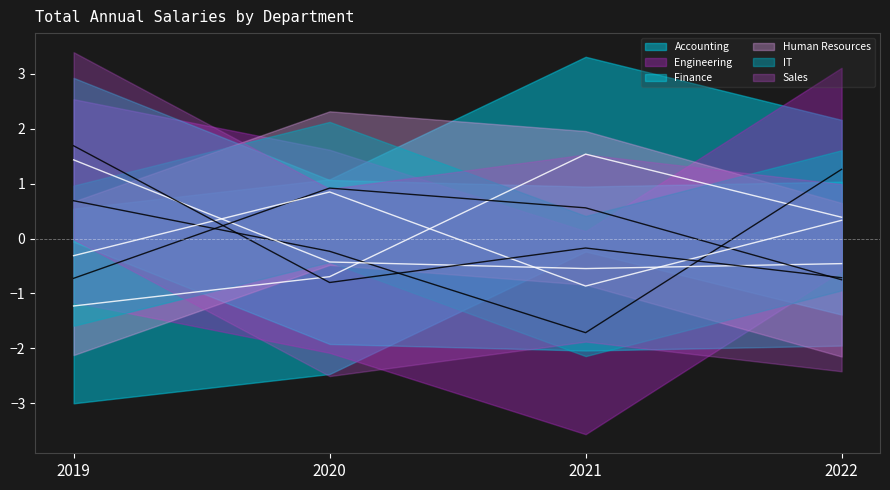

Reading left to right, extract all data points from this chart.

Accounting: -1.2	-0.7	1.5	0.4
Engineering: 0.7	-0.2	-1.7	1.3
Finance: 1.4	-0.4	-0.5	-0.5
Human Resources: -0.7	0.9	0.6	-0.8
IT: -0.3	0.8	-0.9	0.3
Sales: 1.7	-0.8	-0.2	-0.7